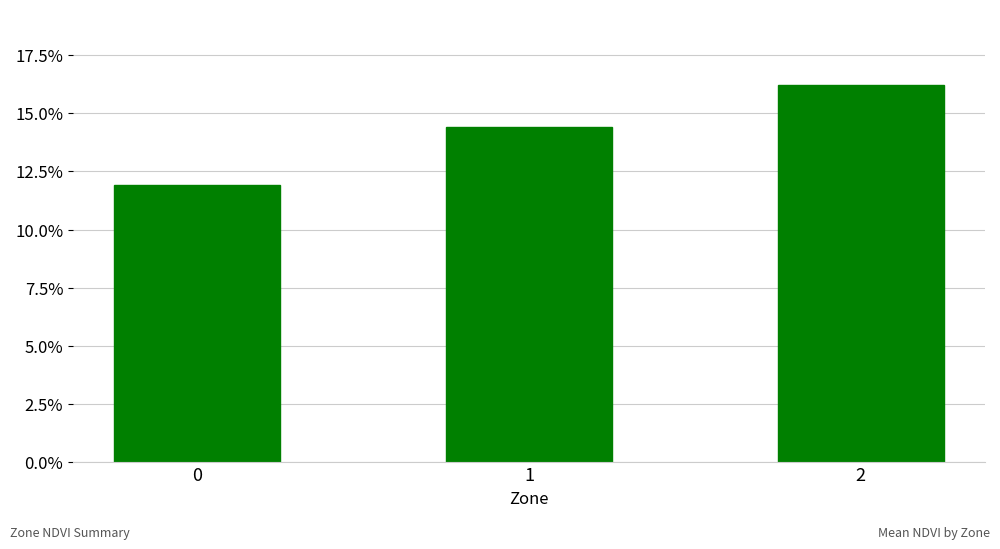

Are the bars horizontal?

No